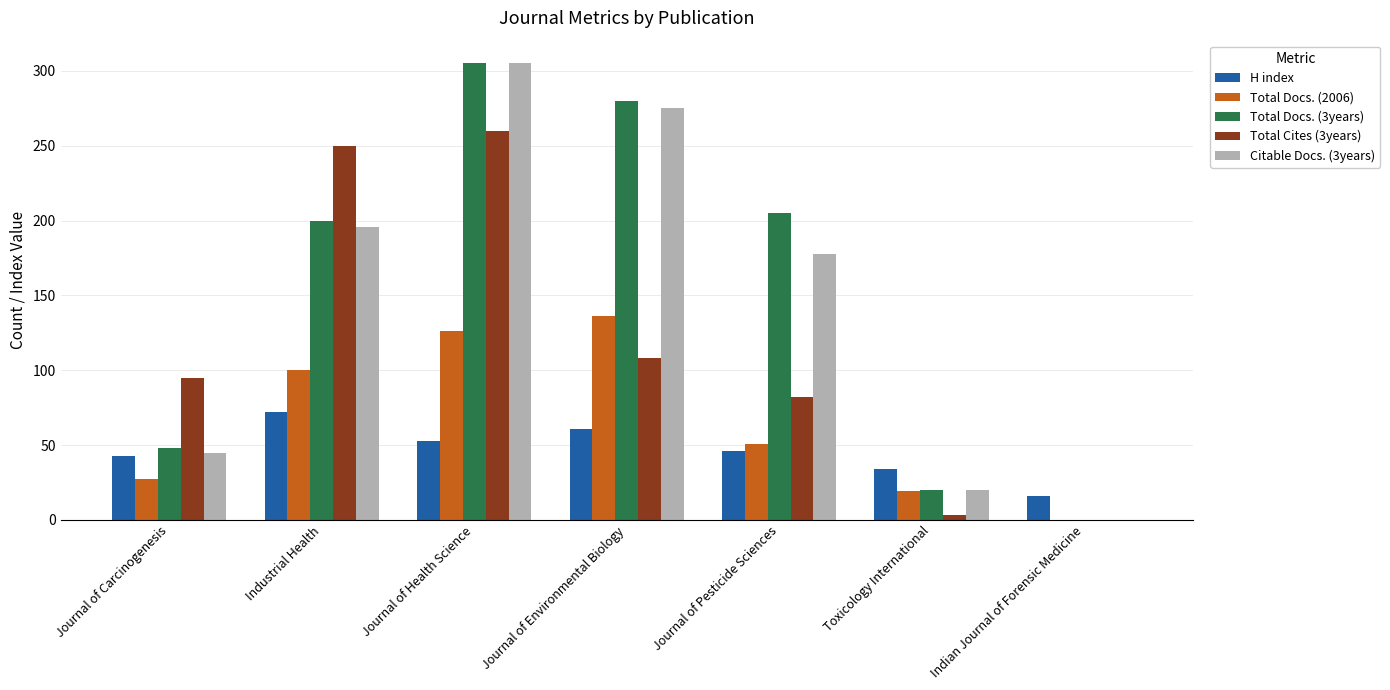

At which label is Total Cites (3years) closest to 130?

Journal of Environmental Biology